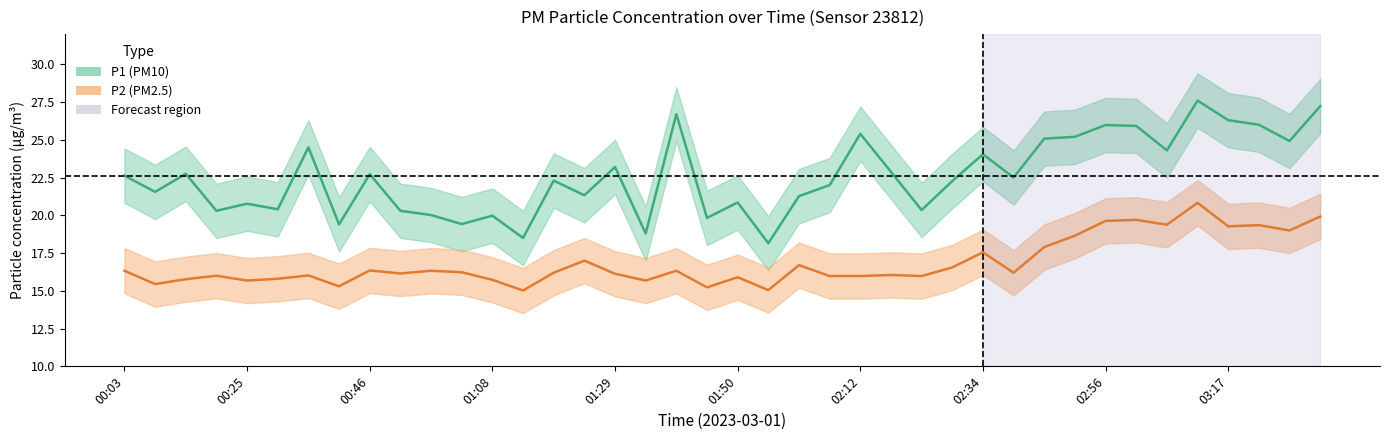

At how many categories does at least one series exceed 20?

33